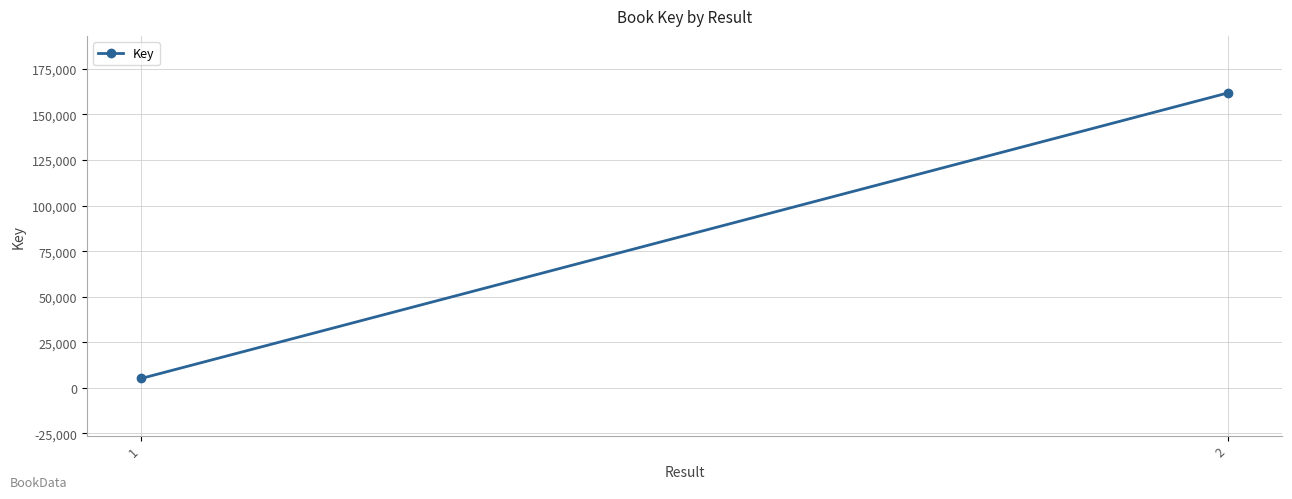

Between 2 and 1, which is larger?

2